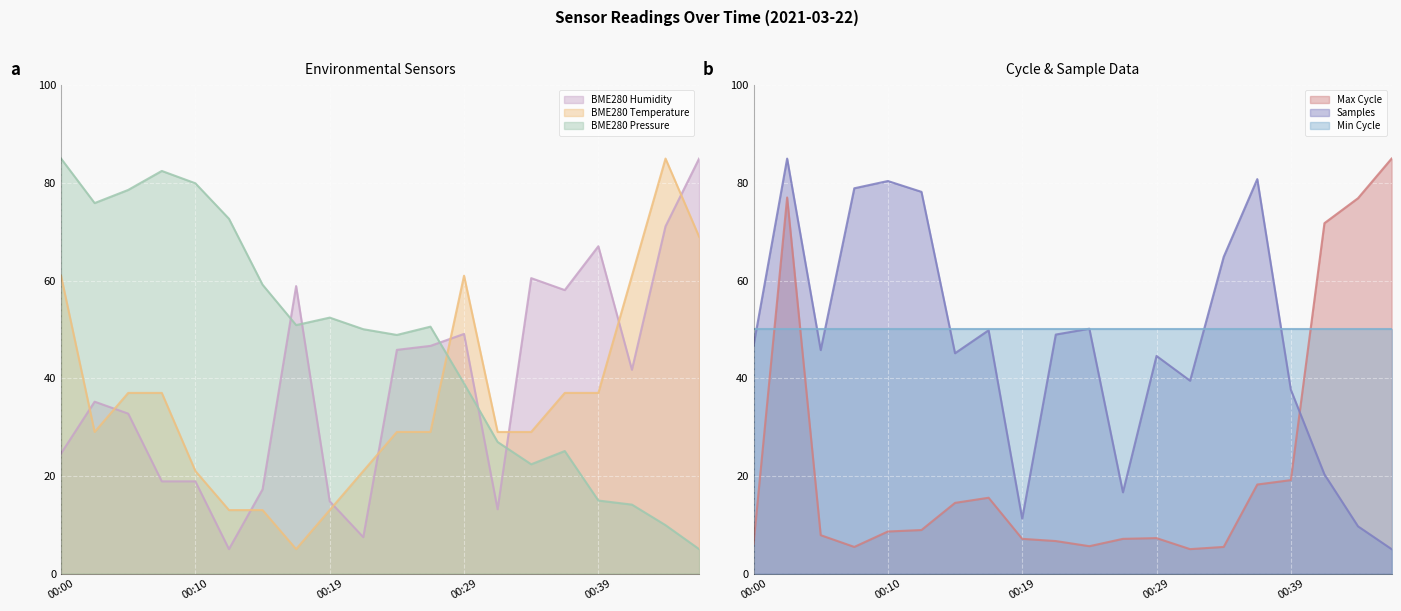

Which series changed the most between 00:31 and 00:46?

Max_cycle